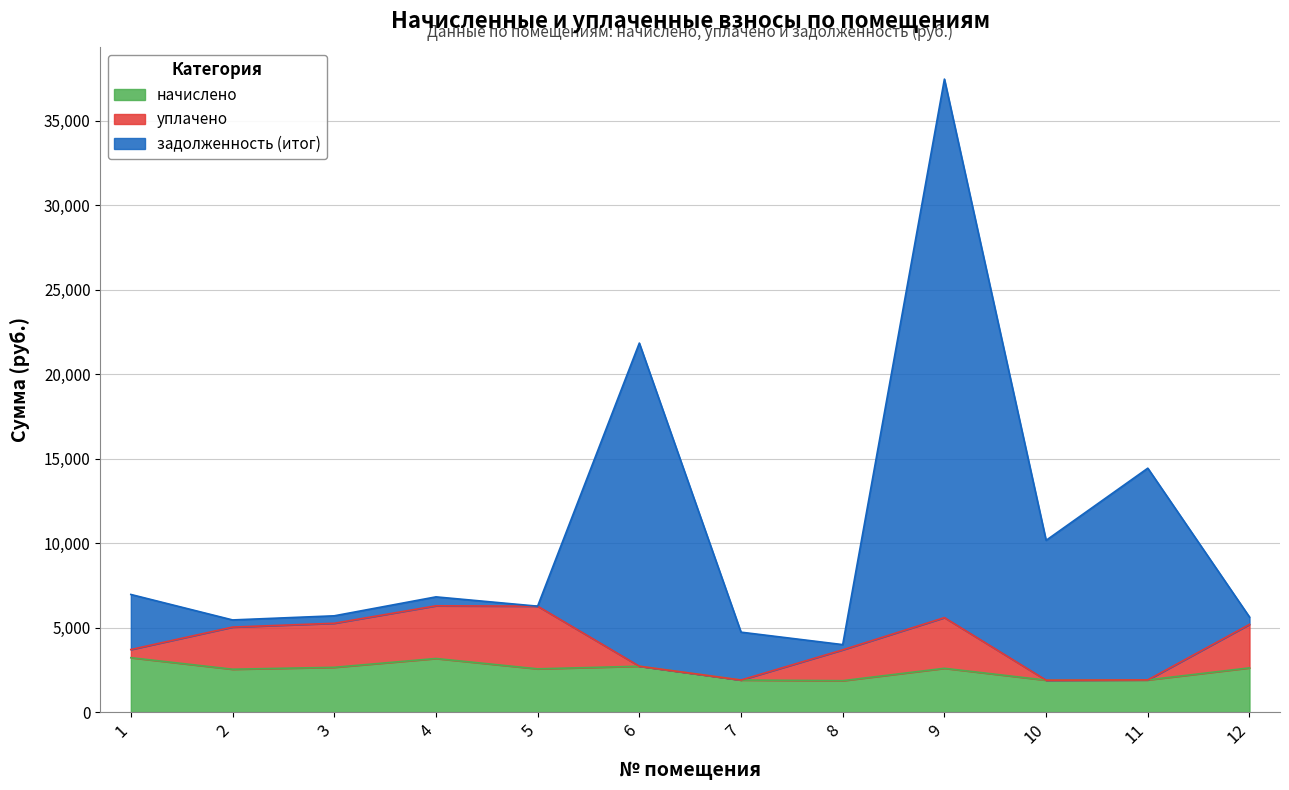

What are all the series names shown in the legend?

начислено, уплачено, задолженность (итог)